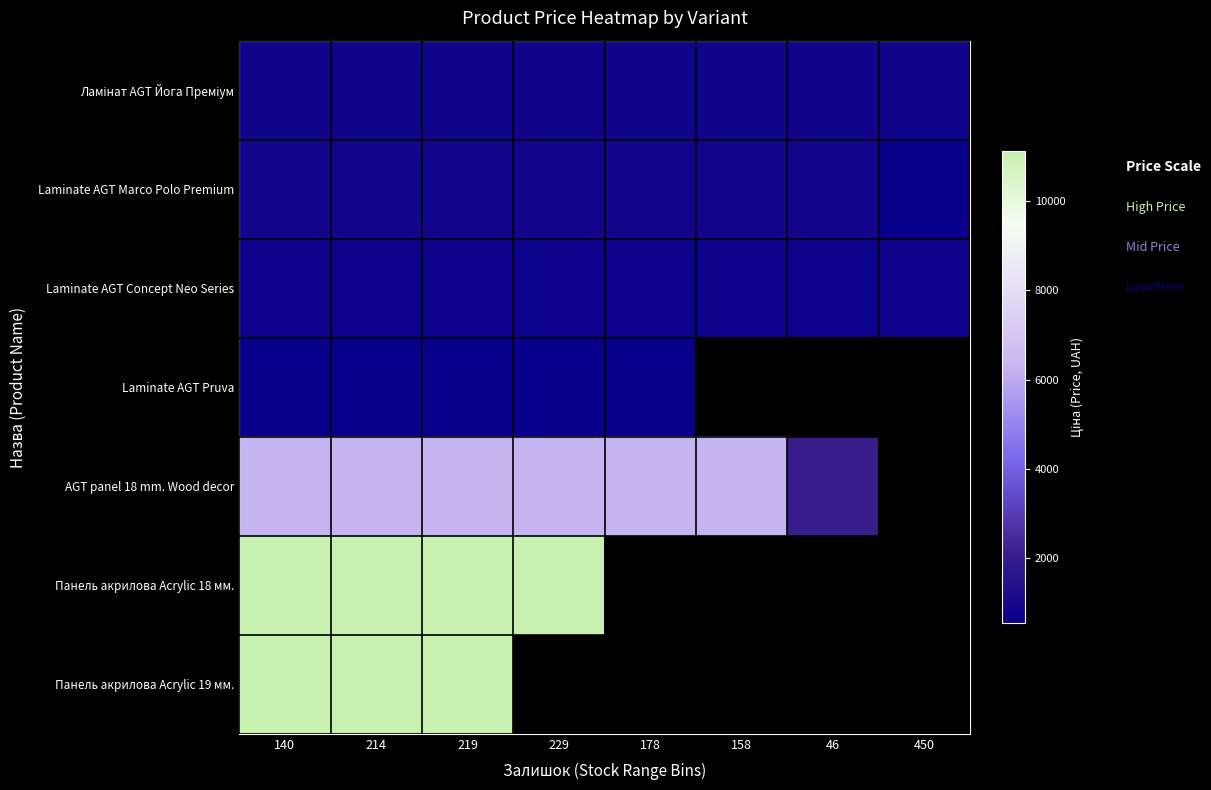

List the labels in order of Laminate AGT Marco Polo Premium value, smallest first.

450, 140, 214, 219, 229, 178, 158, 46